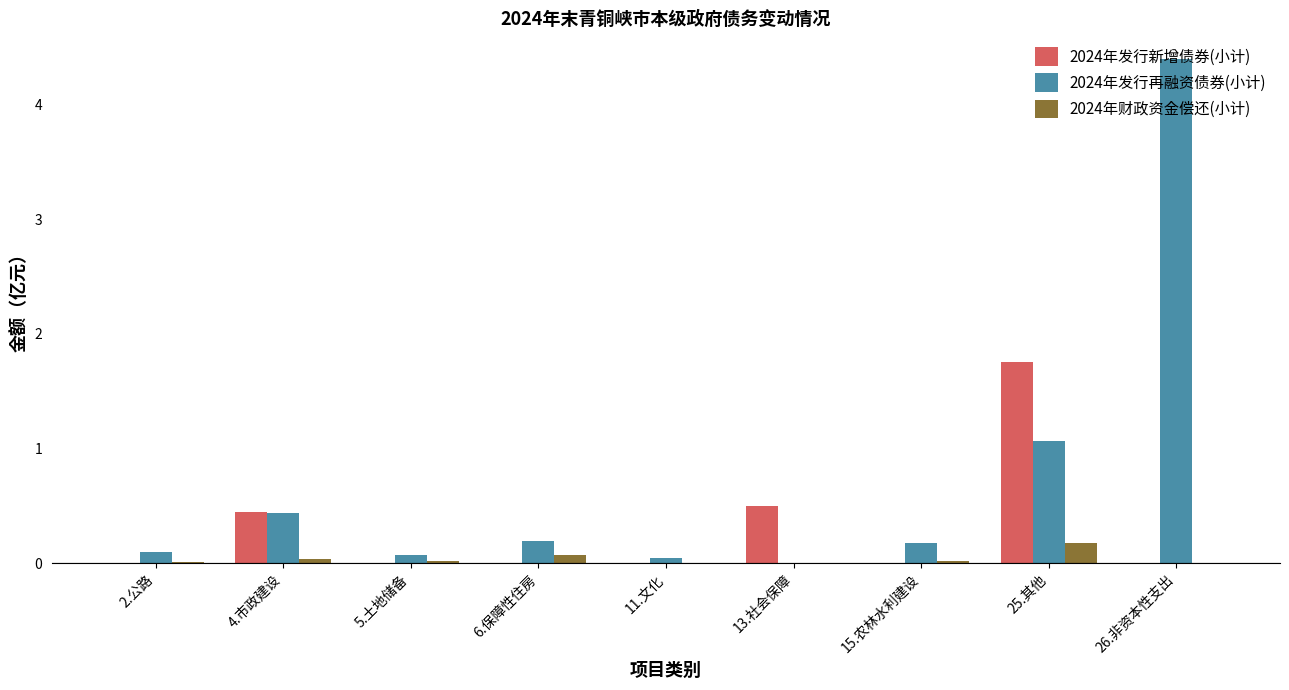

What is the sum of all 2024年发行再融资债券(小计) values?

6.5